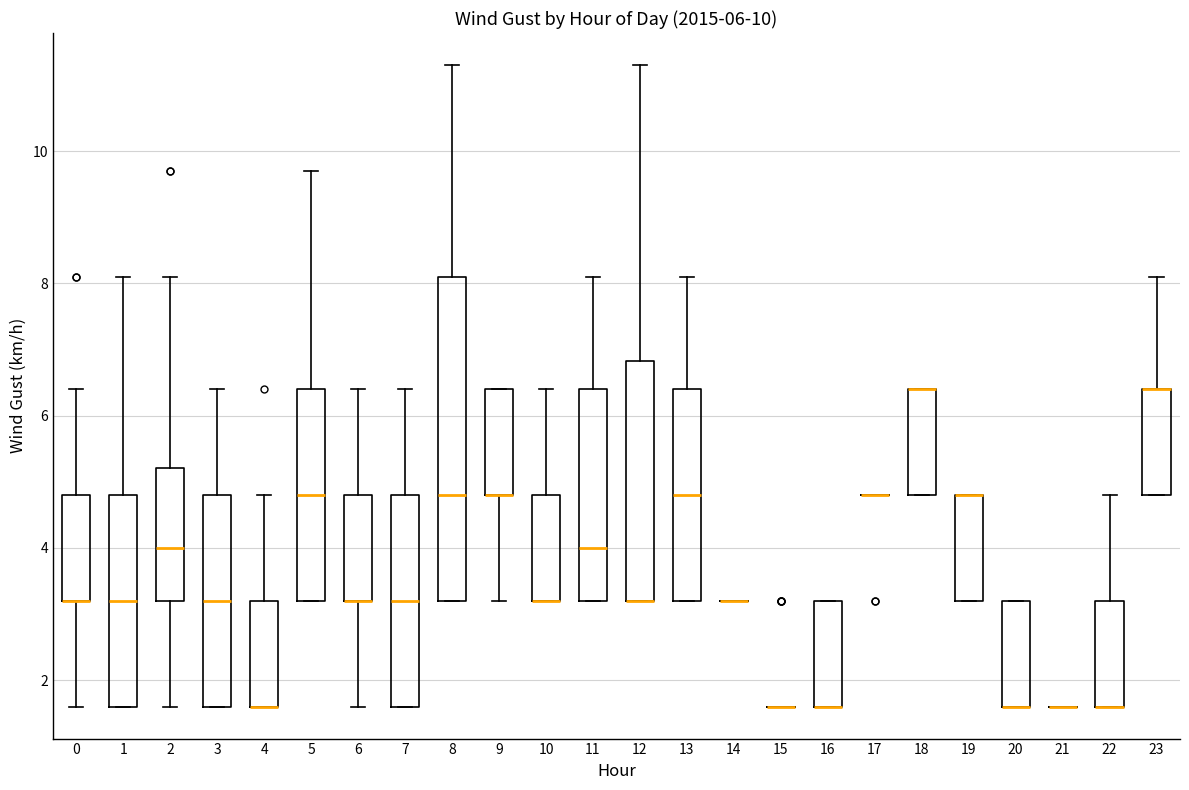

Which box is the tallest, from its lower edge to its upper edge?

8